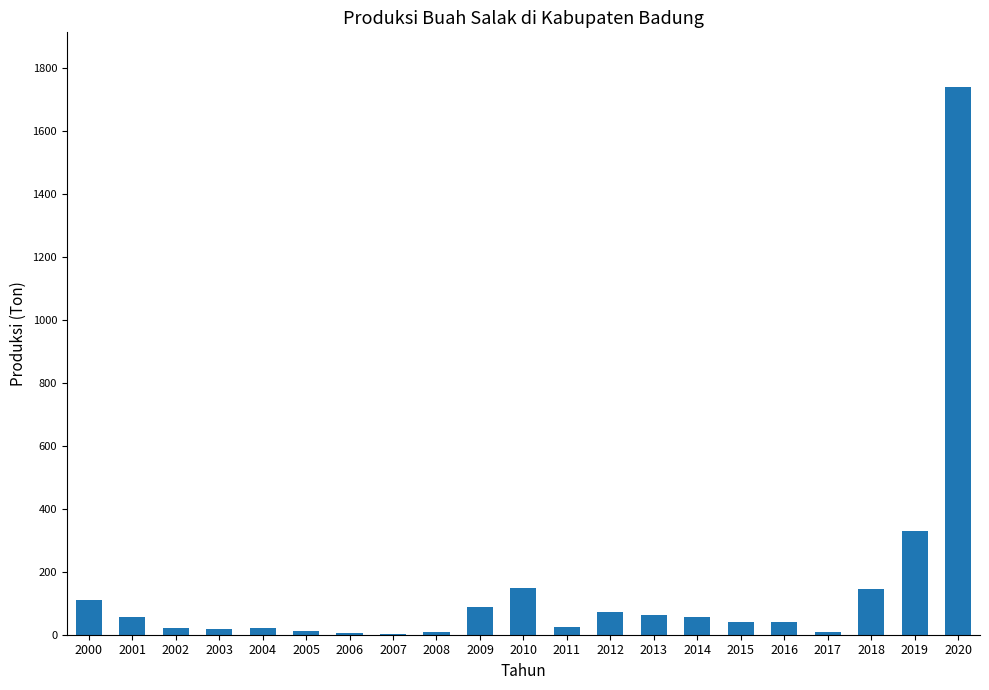

True or false: the data shows 331 at 2019.

True